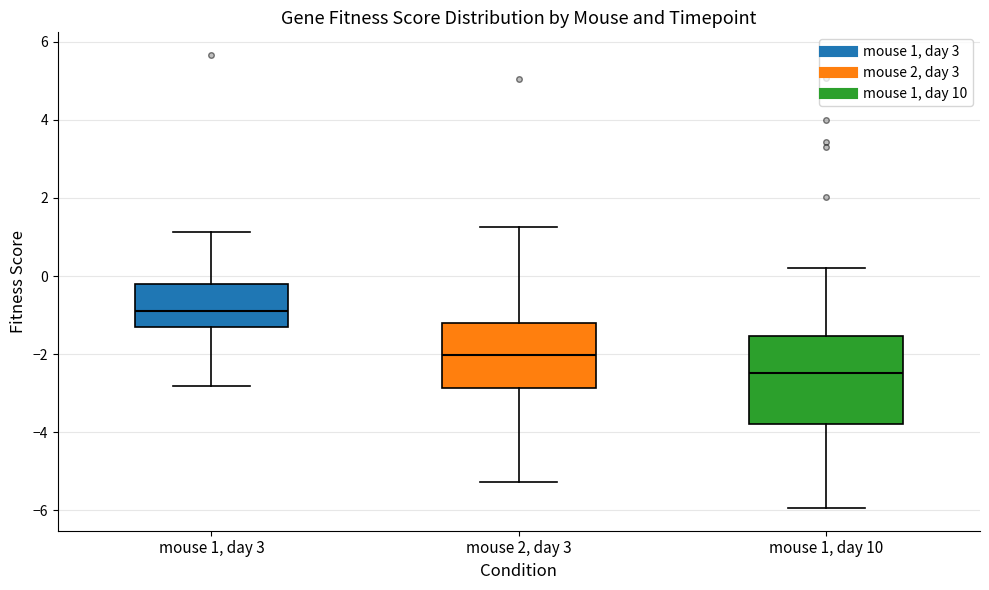

Where does the upper whisker of the box for mouse 1, day 10 end on the y-axis? The values are not printed on the chart, so give them approximately, as read against the axis.

0.2